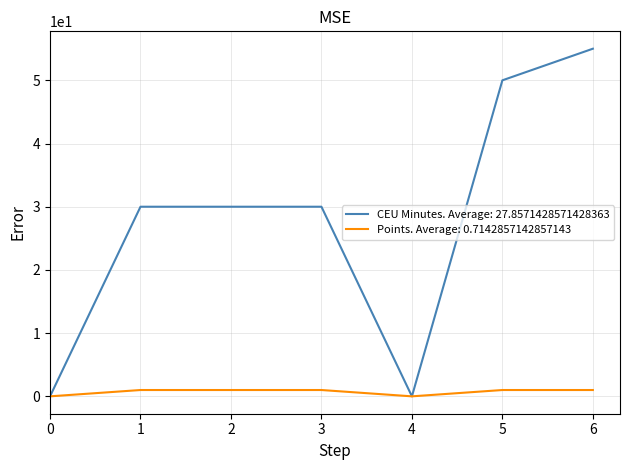

How many lines are shown in the chart?

2